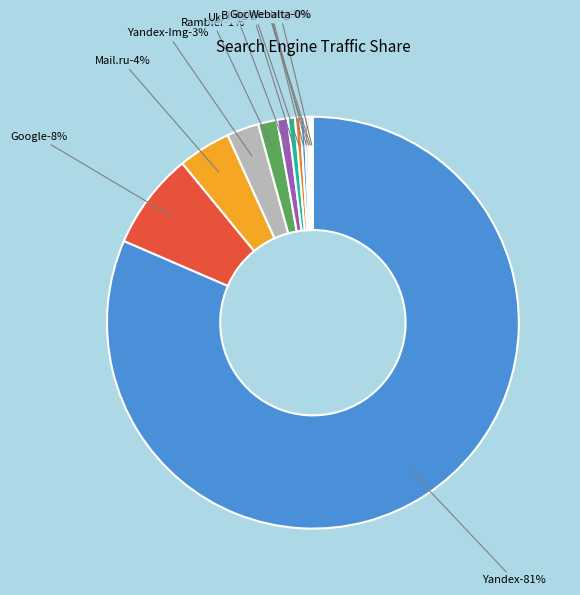

Which category accounts for the majority?

Yandex